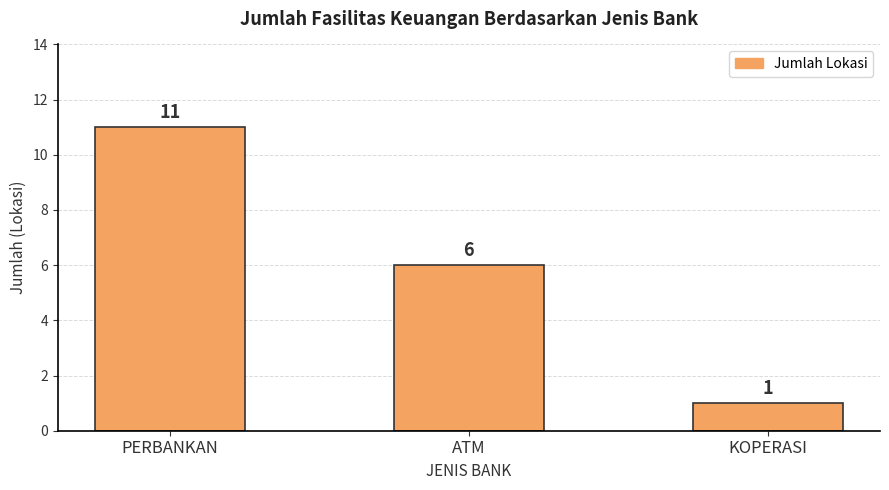

Between ATM and PERBANKAN, which is larger?

PERBANKAN